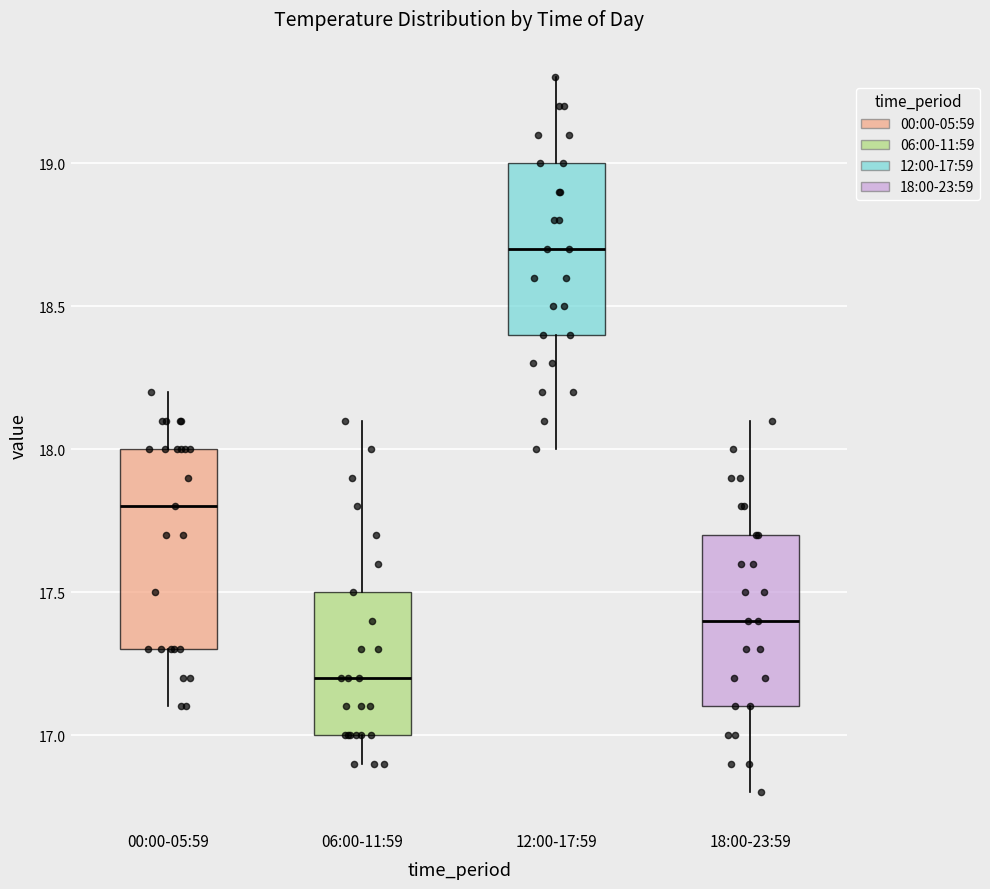

Comparing the boxes themselves (not the whiskers), which one is the tallest?

00:00-05:59